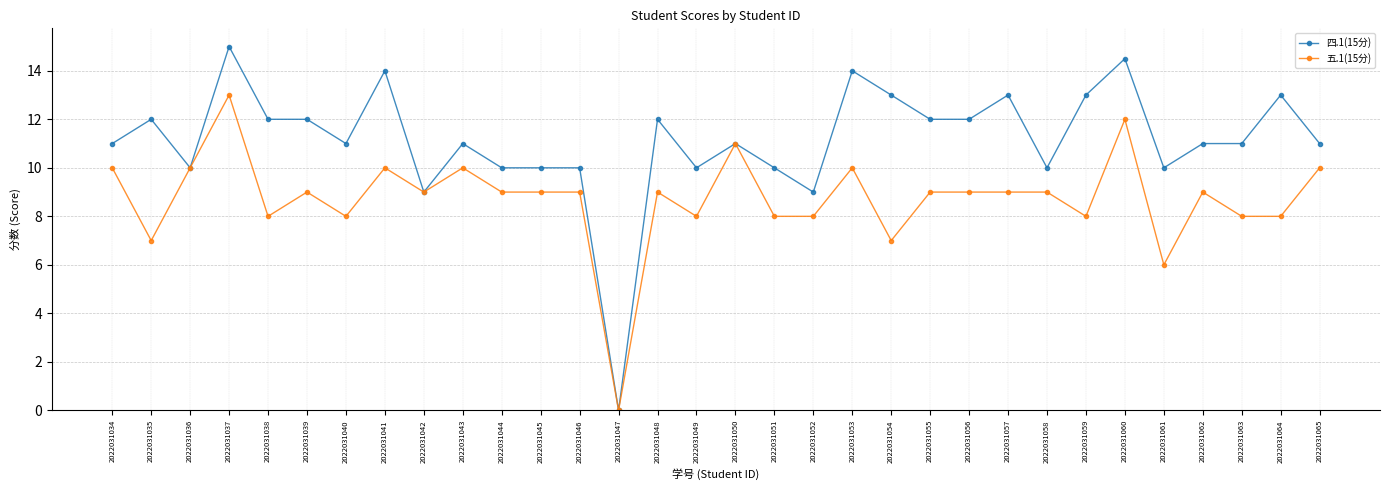

What is the spread (max minus min) of values at 2022031035?

5.0